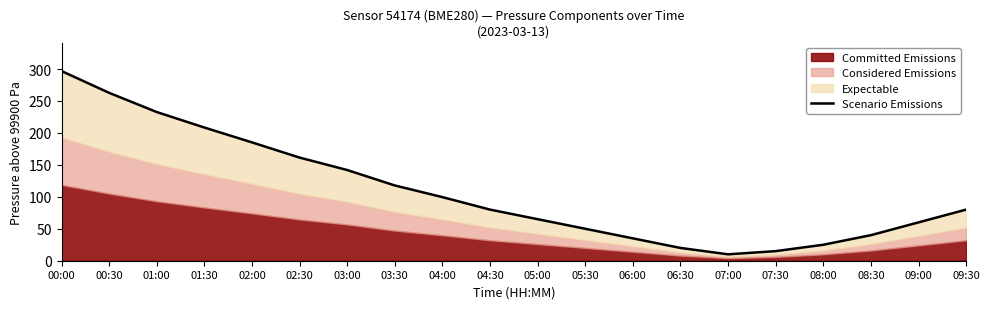

Reading left to right, transcribe all the data shown in this chart.

00:00=296.8	00:30=262.7	01:00=232.7	01:30=208.4	02:00=185.2	02:30=161.4	03:00=141.9	03:30=117.8	04:00=99.5	04:30=80.0	05:00=65.0	05:30=50.0	06:00=35.0	06:30=20.0	07:00=10.0	07:30=15.0	08:00=25.0	08:30=40.0	09:00=60.0	09:30=80.0